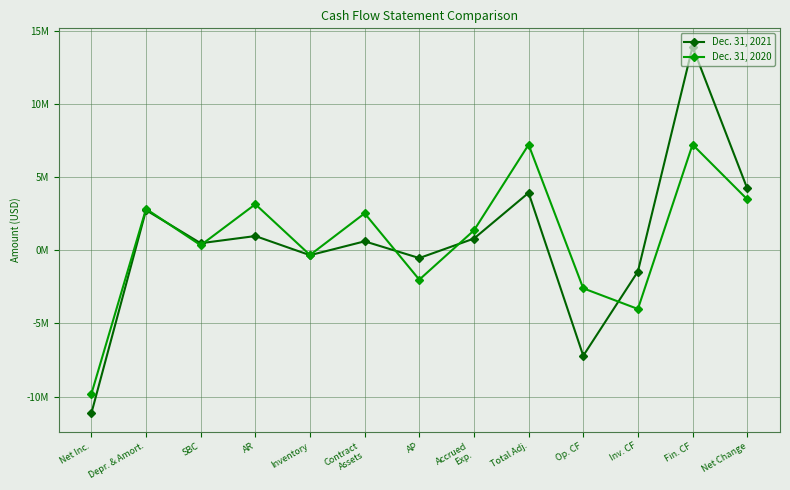

Where is the first local maximum for Dec. 31, 2021?

Depr. & Amort.